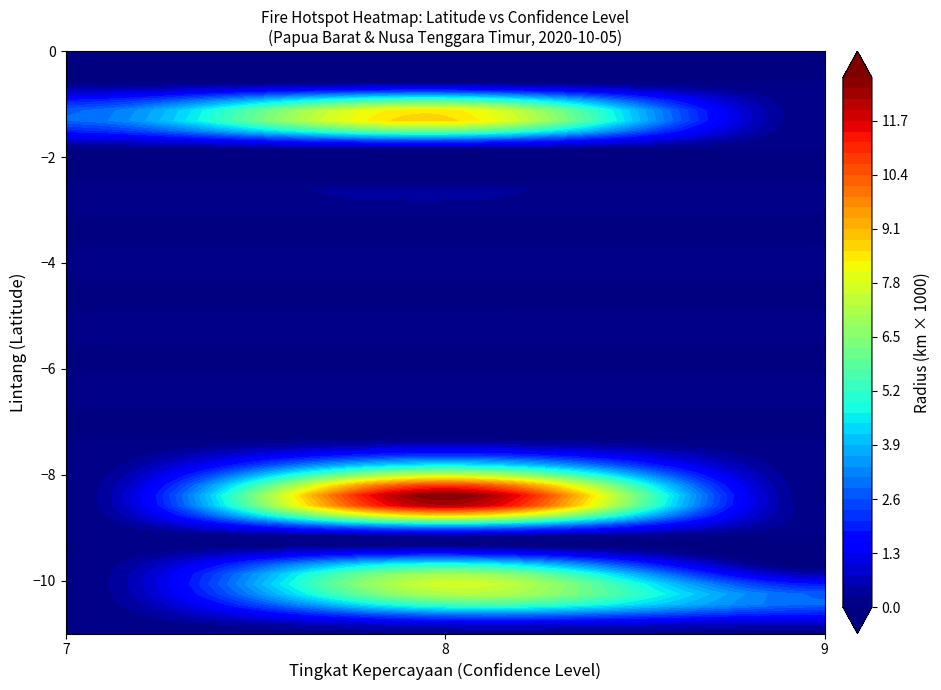

What is the sum of all 1966386 values?

0.2